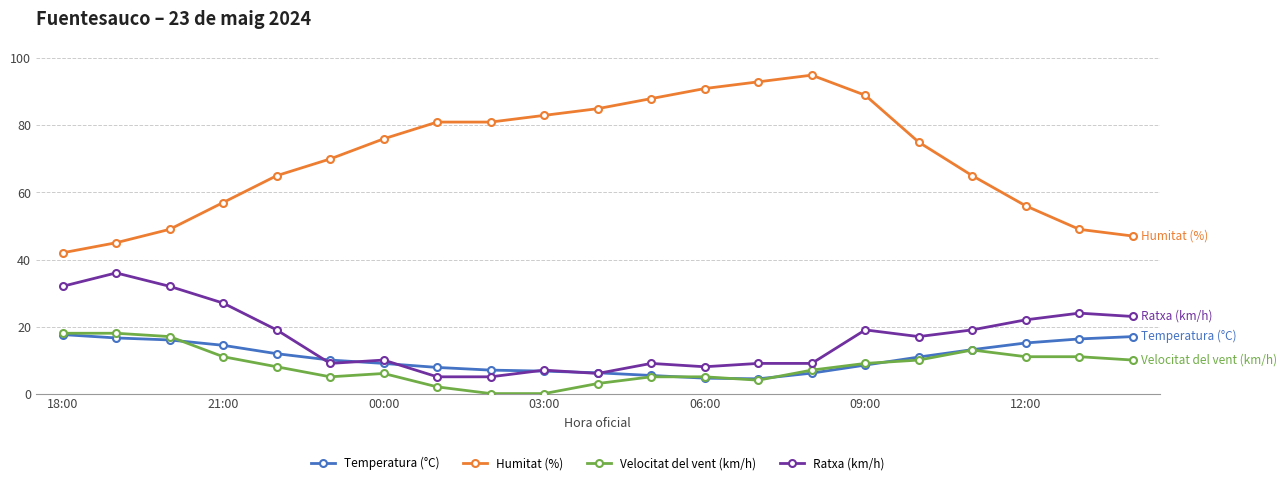

What is the value of the Temperatura (°C) point at the 5th from the left?

11.9